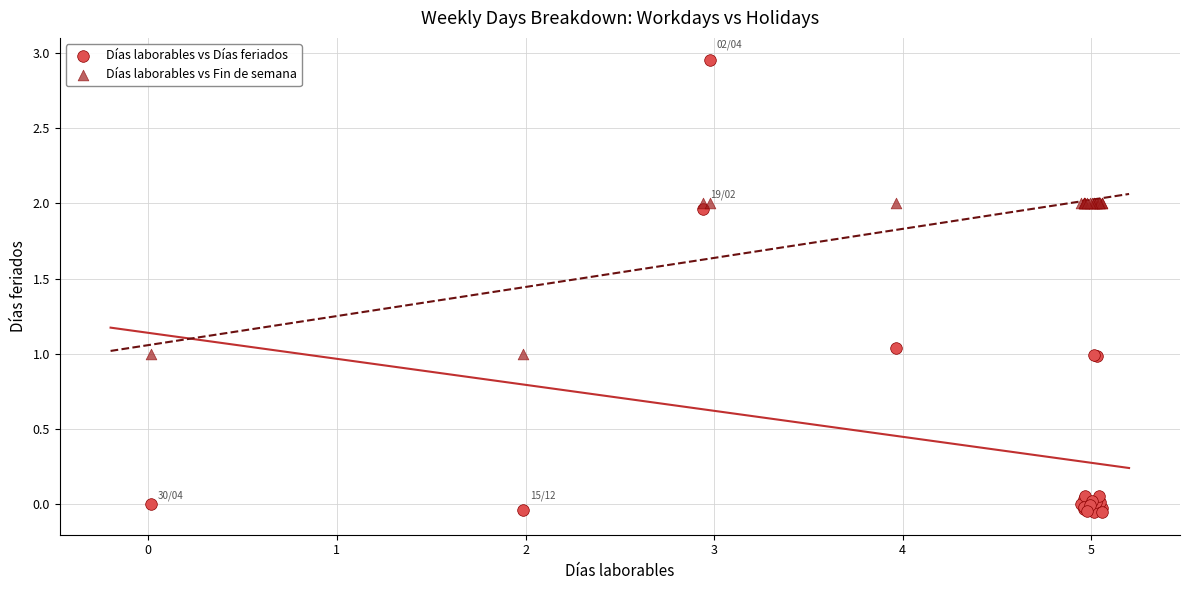

Which series reaches the minimum Y coordinate?

Días laborables vs Días feriados